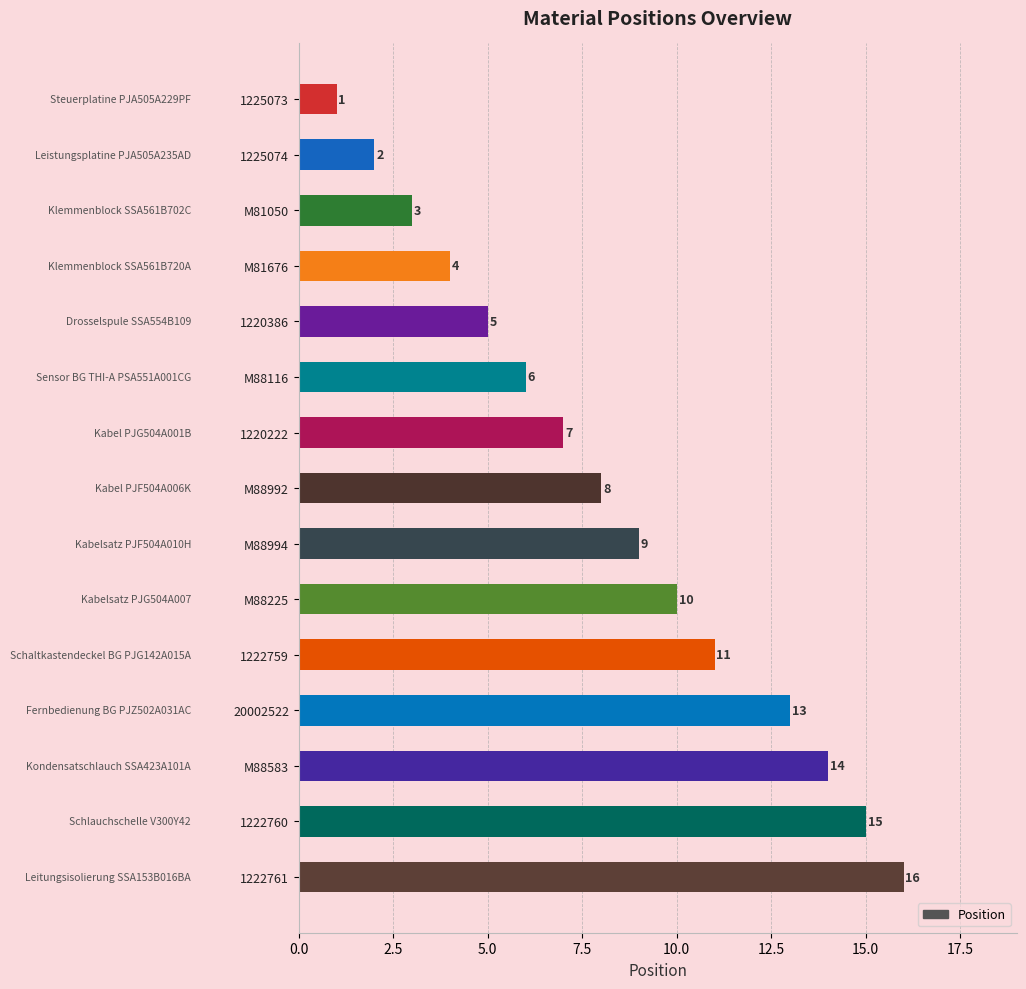

Where is the data nearest to the value 8?

M88992